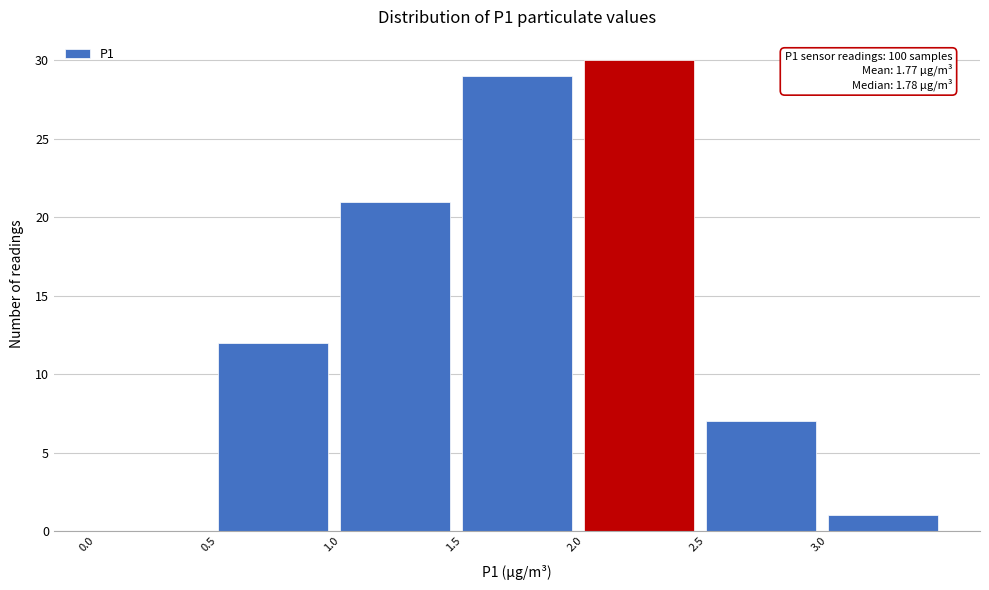

Which range on the x-axis has the tallest bar?

2.0 to 2.5